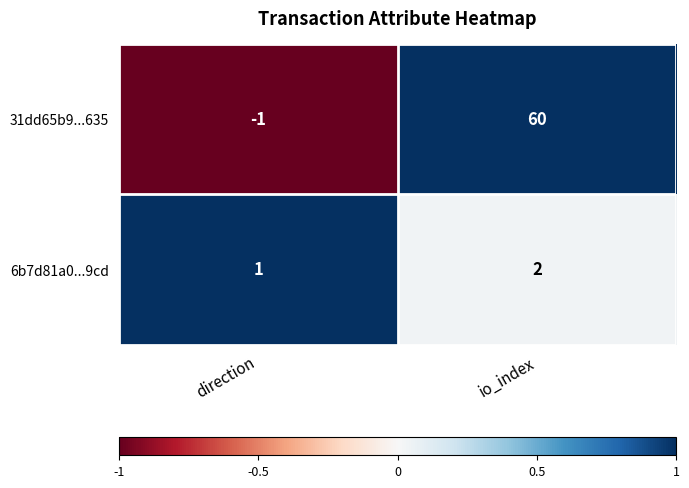

True or false: 31dd65b9...635 has a value of 83 at io_index.

False